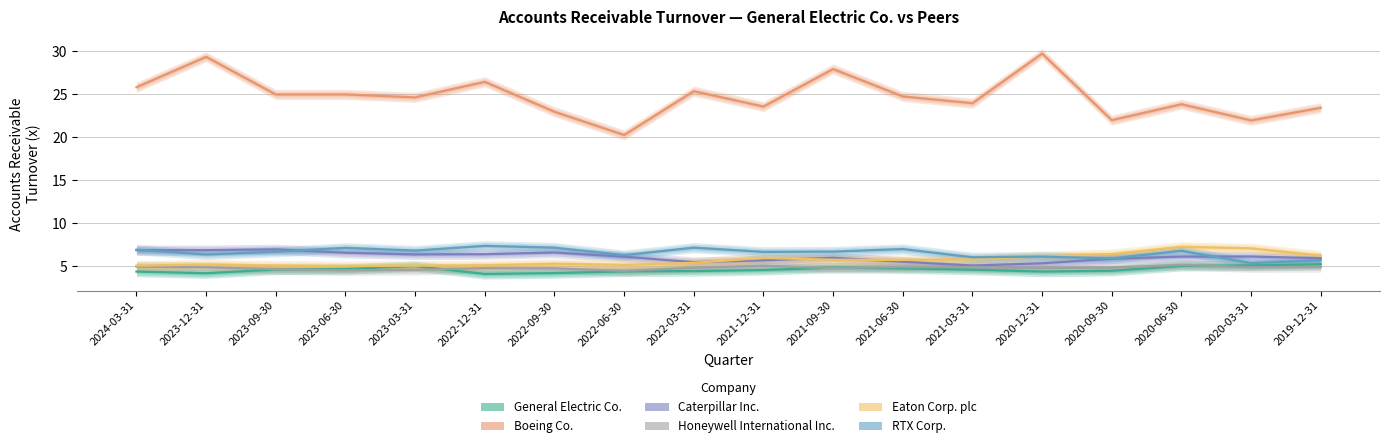

How many data points does each series have?

18